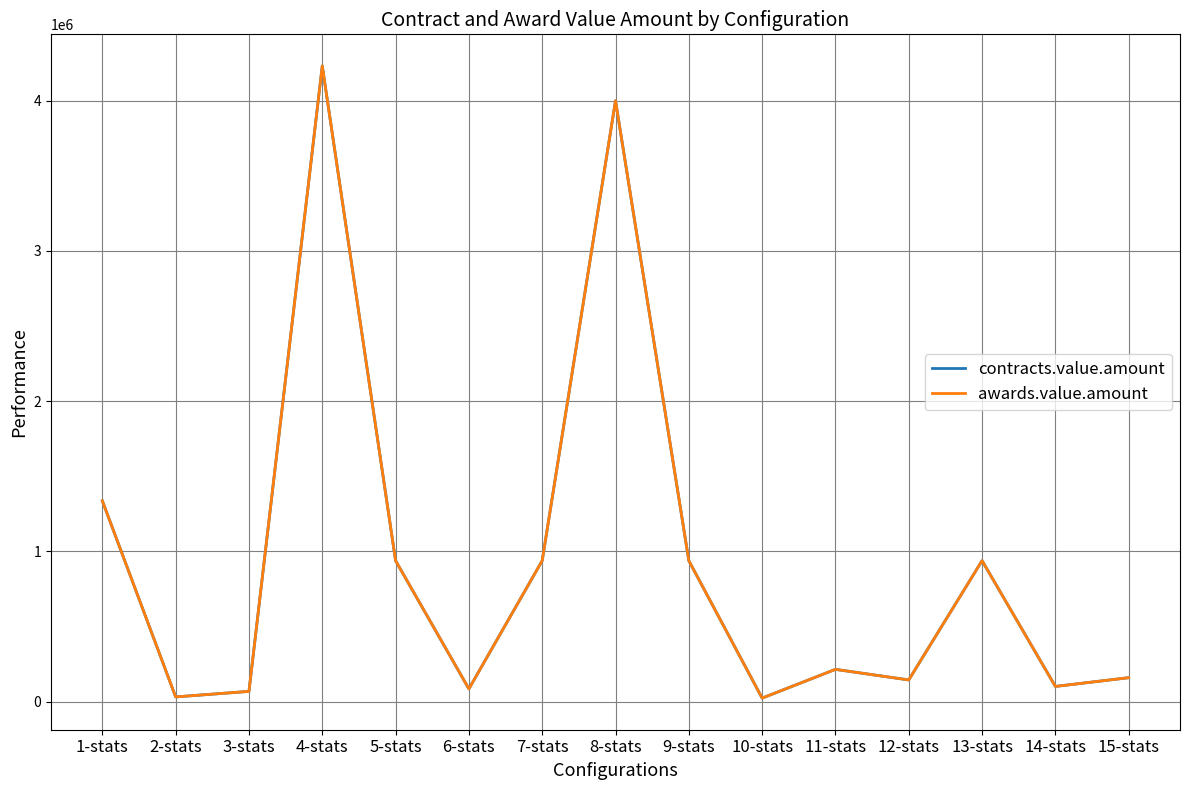

Between 2-stats and 12-stats, which series saw the biggest shift?

contracts.value.amount